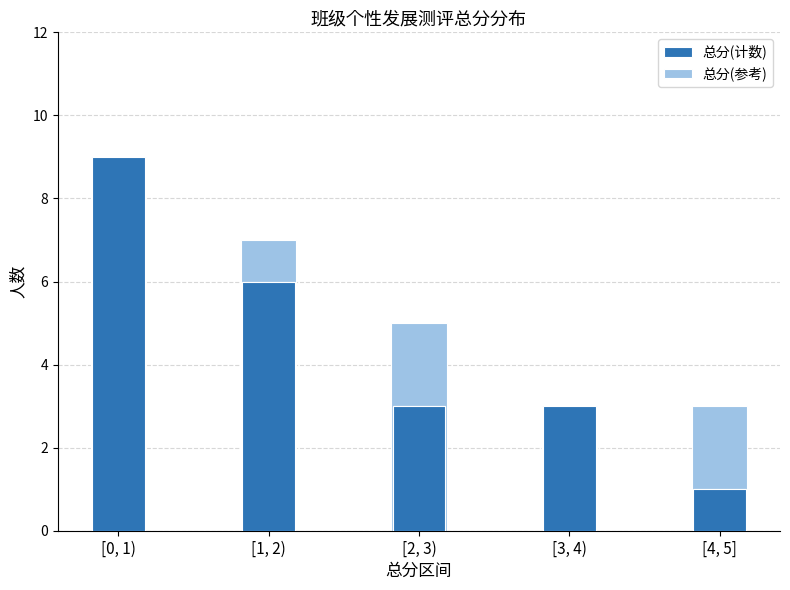

What is the difference between the highest and lowest values at [1, 2)?

1